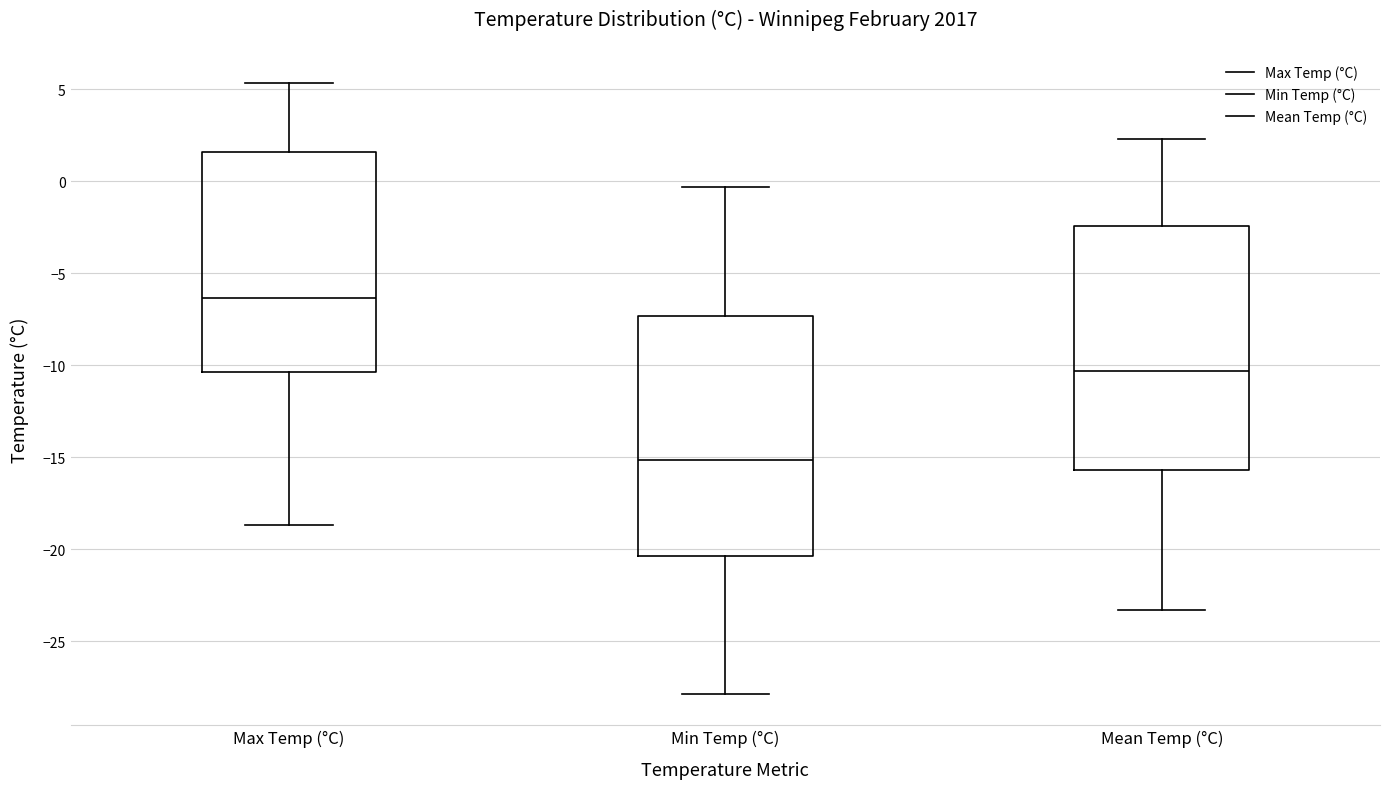

Reading left to right, transcribe this box plot: for each box, give where its median line is, the range the box spans, and where its two whiskers end, as read against the y-axis. The values are not printed on the chart, so give them approximately, as read against the axis.

Max Temp (°C): median -6.5, box -10.5 to 1.5, whiskers -18.5 to 5.5
Min Temp (°C): median -15.0, box -20.5 to -7.5, whiskers -28.0 to -0.5
Mean Temp (°C): median -10.5, box -15.5 to -2.5, whiskers -23.5 to 2.5